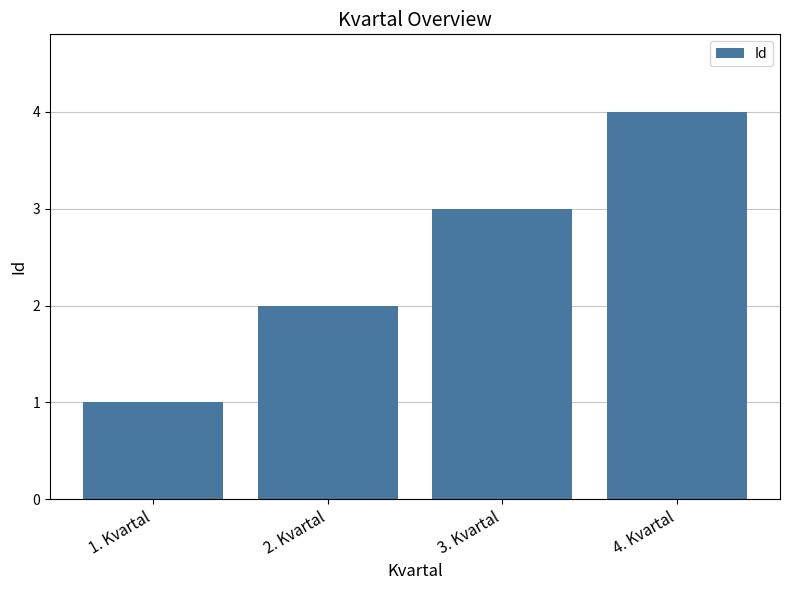

Reading right to left, what are all the values shown in this chart?

4. Kvartal=4	3. Kvartal=3	2. Kvartal=2	1. Kvartal=1